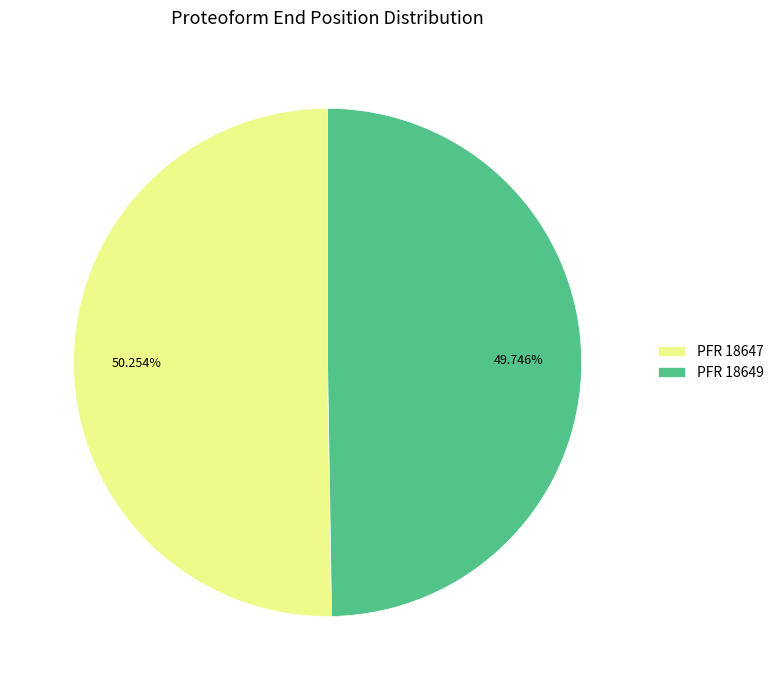

Which category accounts for the majority?

PFR 18647